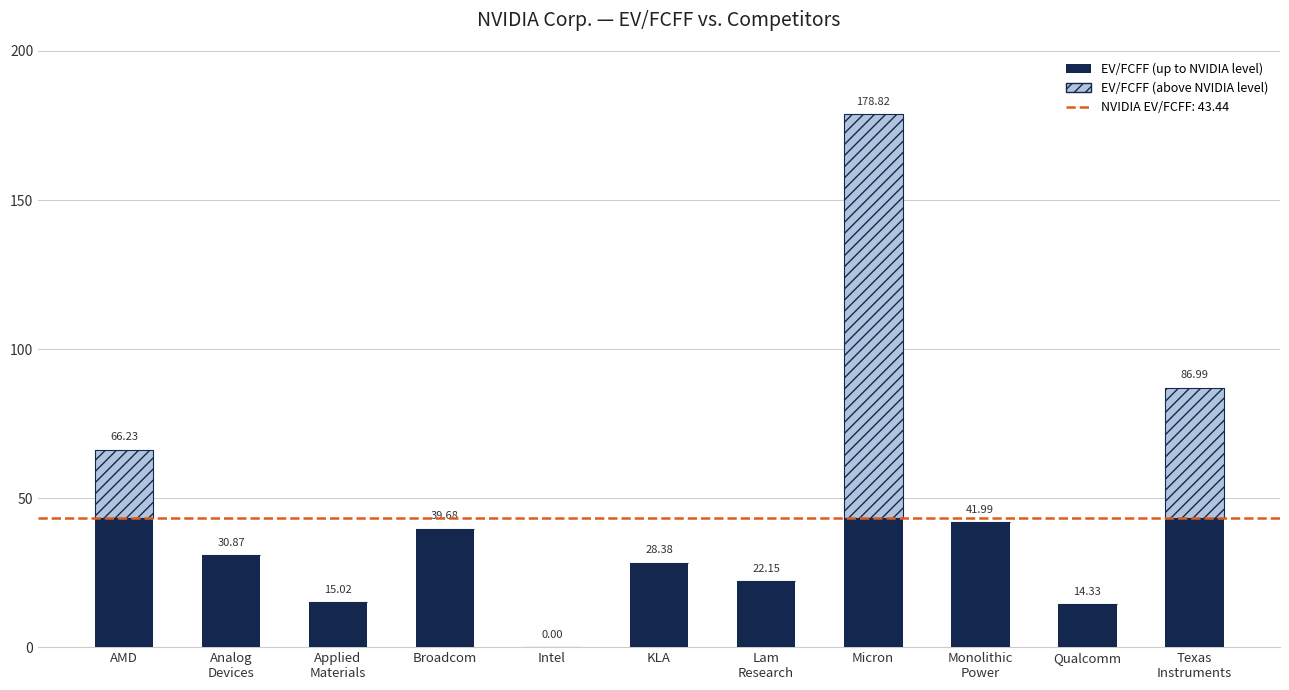

At which category is the sum across all series the highest?

Micron